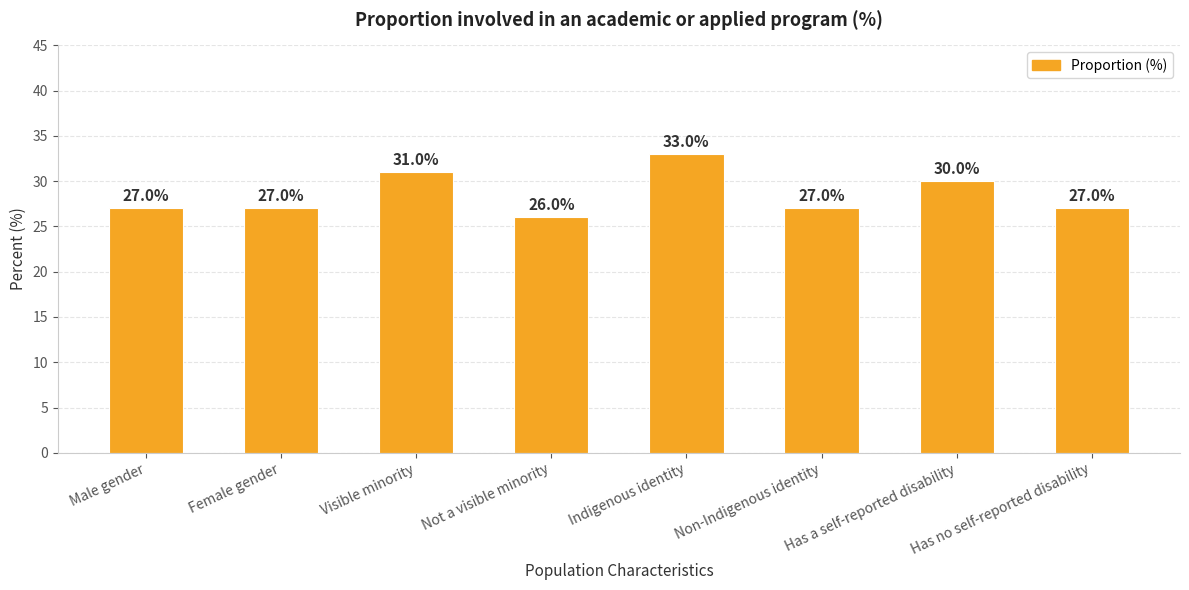

Read the value at Not a visible minority.

26